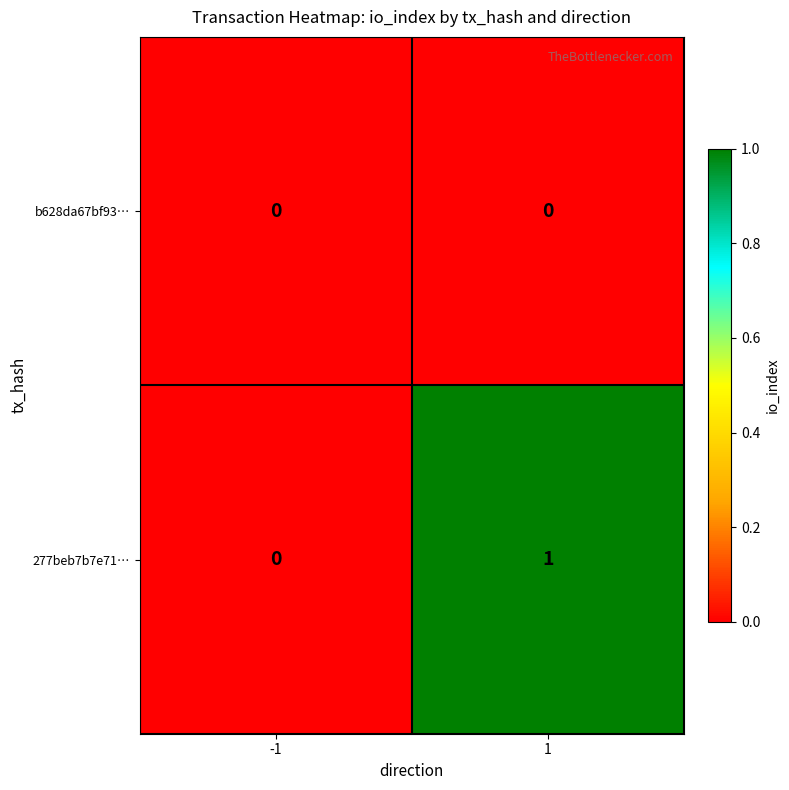

Reading right to left, what are all the values shown in this chart?

b628da67bf93…: 1=0	-1=0
277beb7b7e71…: 1=1	-1=0